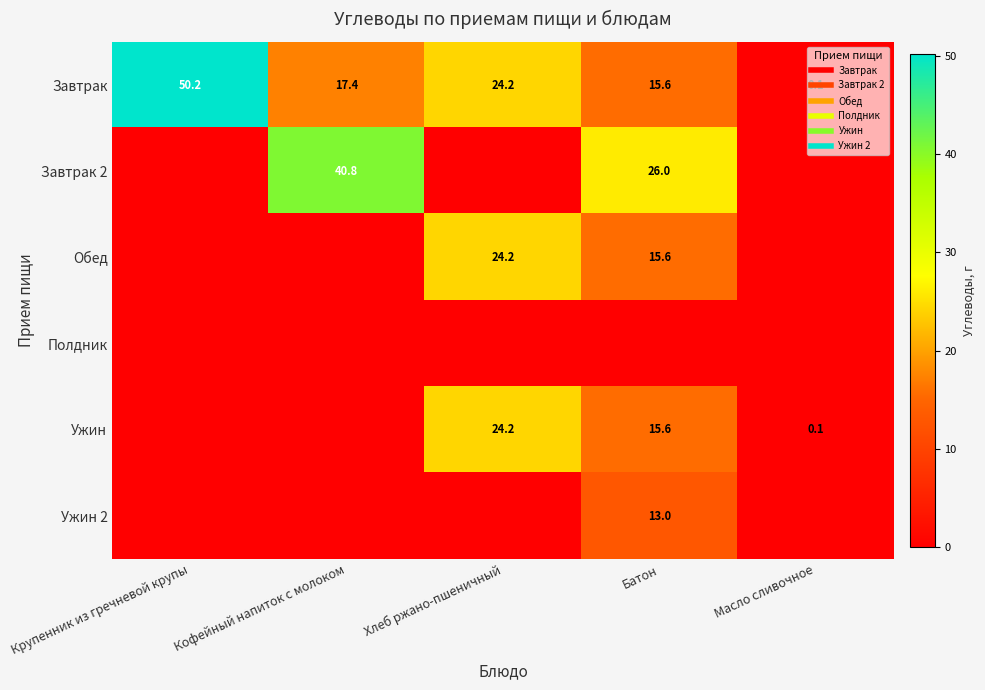

At which category does the chart reach its minimum across all series?

Крупенник из гречневой крупы